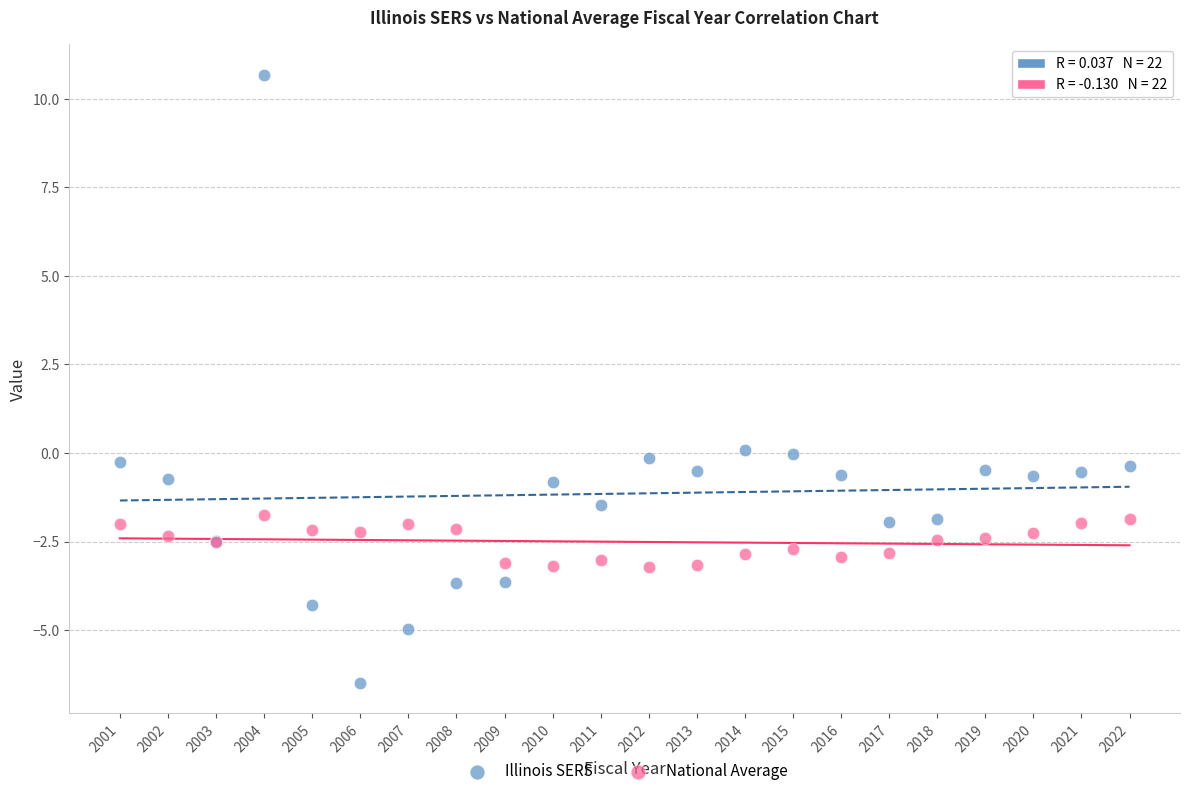

Which series contains the highest Y value?

Illinois SERS